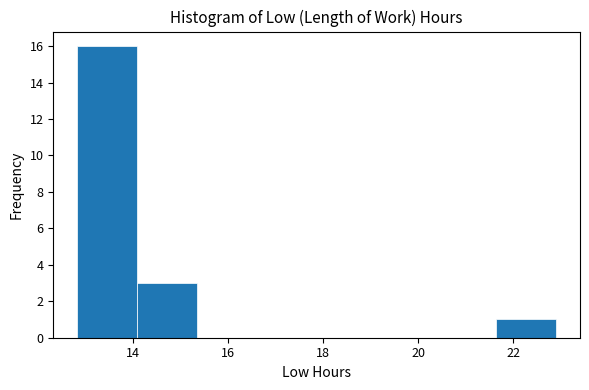

What is the height of the bar covering 14.08 to 15.34 on the x-axis? Neither the bar edges nor the heights are printed on the chart, so give them approximately, as read against the axes.

3